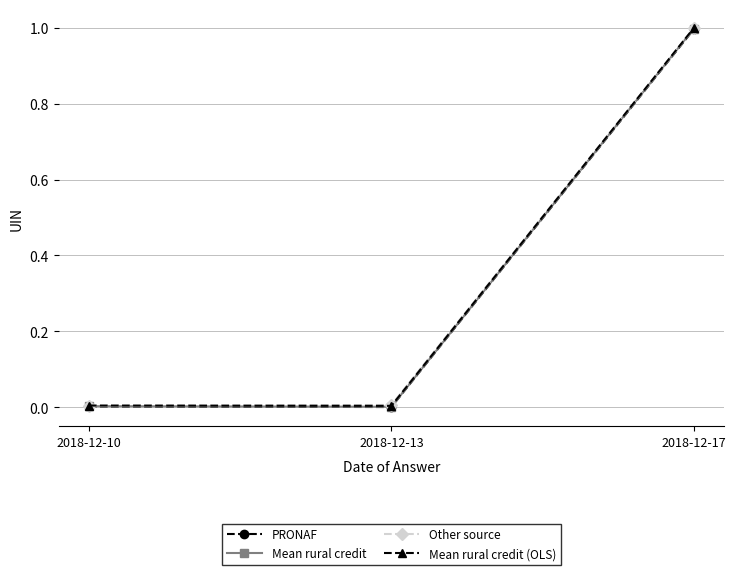

At which category is the sum across all series the highest?

2018-12-17